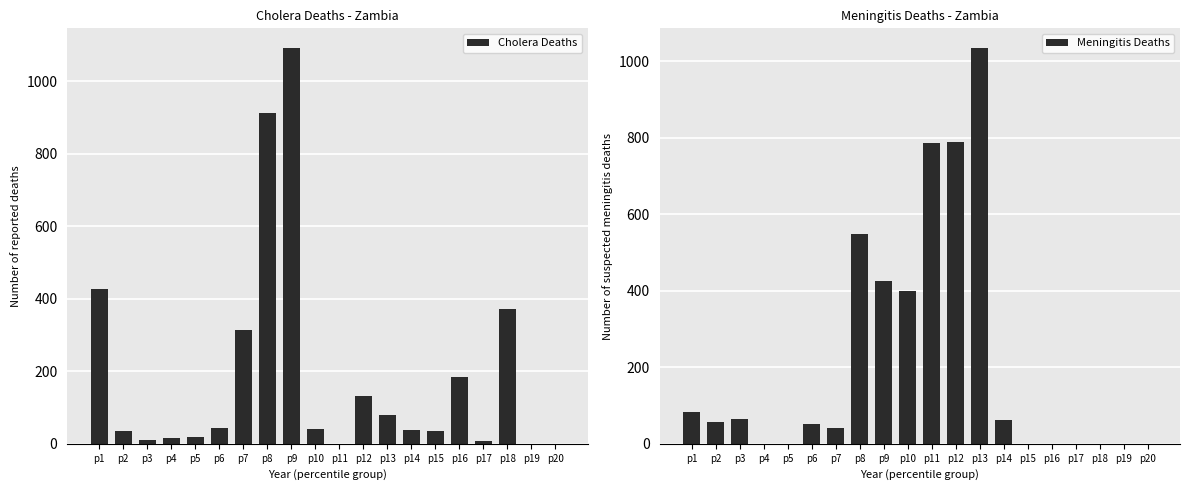

List the series in order of their peak value, highest first.

Cholera Deaths, Meningitis Deaths